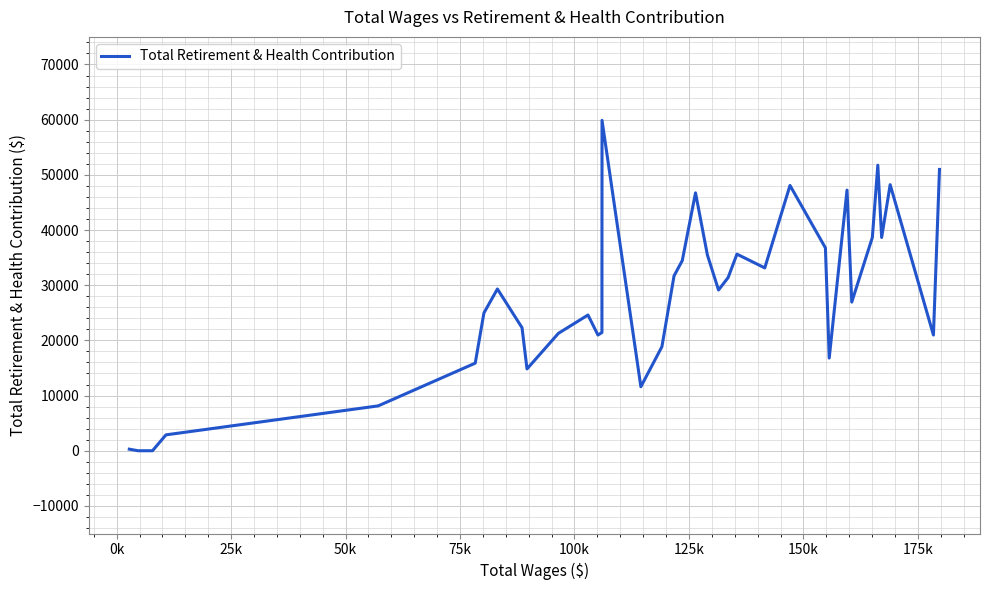

How many lines are shown in the chart?

1